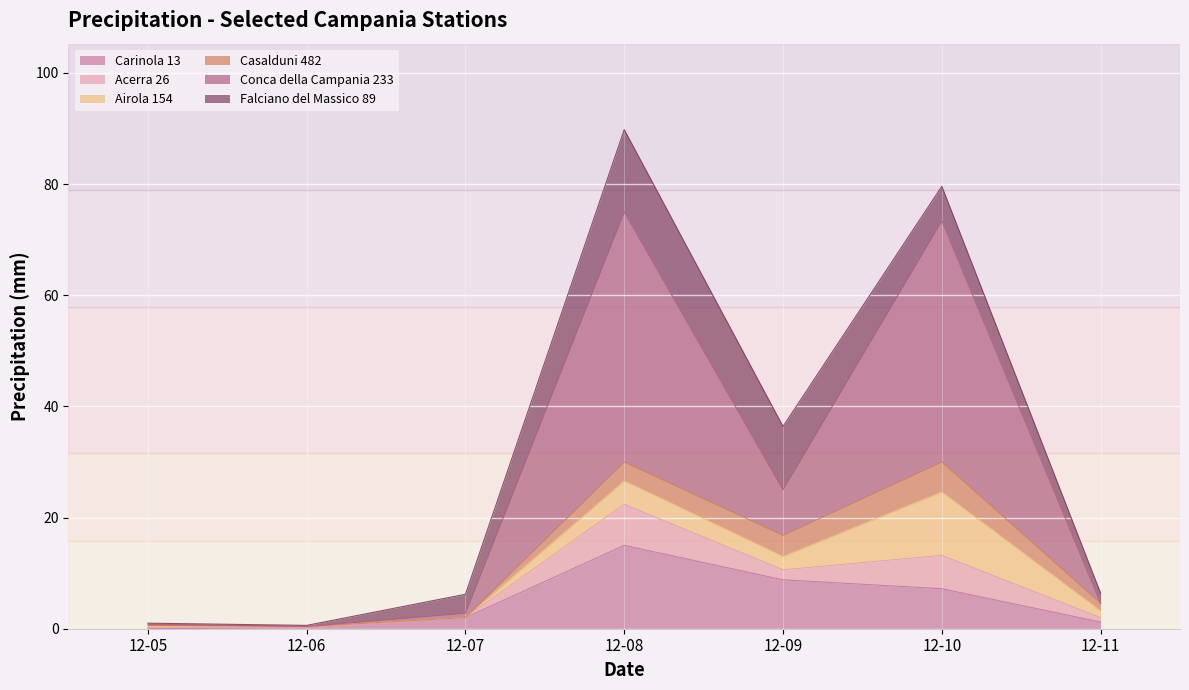

In Conca della Campania 233, how many points are higher than both neighbors (excluding endpoints)?

2